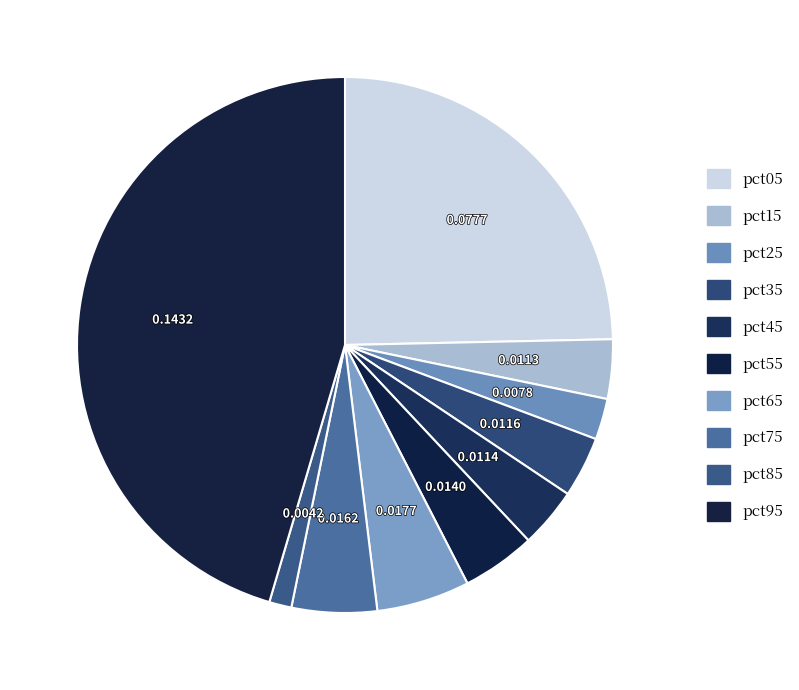

Is there a majority slice in this chart?

No